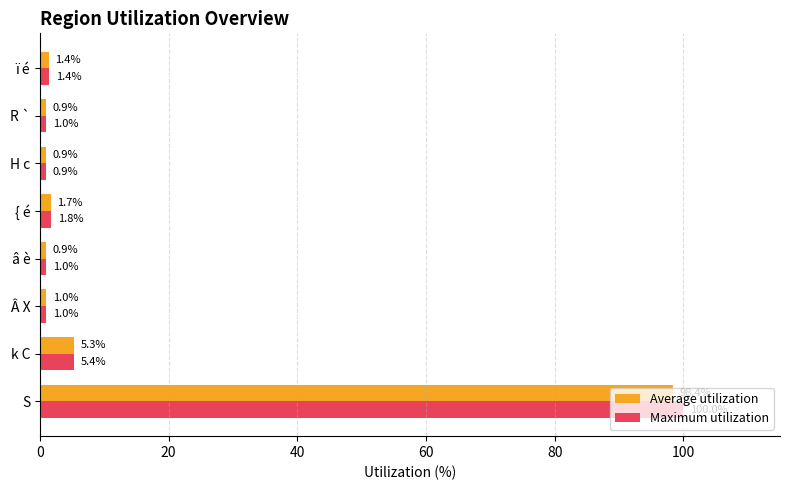

What is the sum of all Average utilization values?

110.5